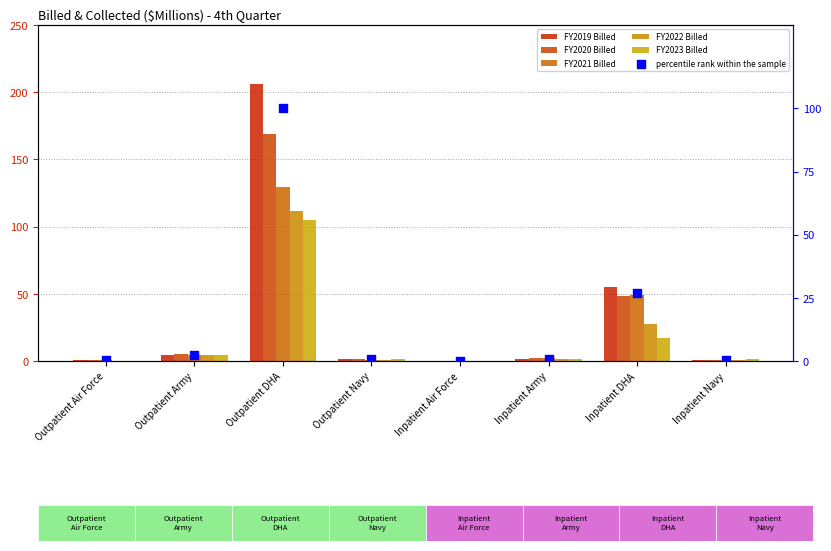

Which series contains the highest Y value?

FY2019 Billed